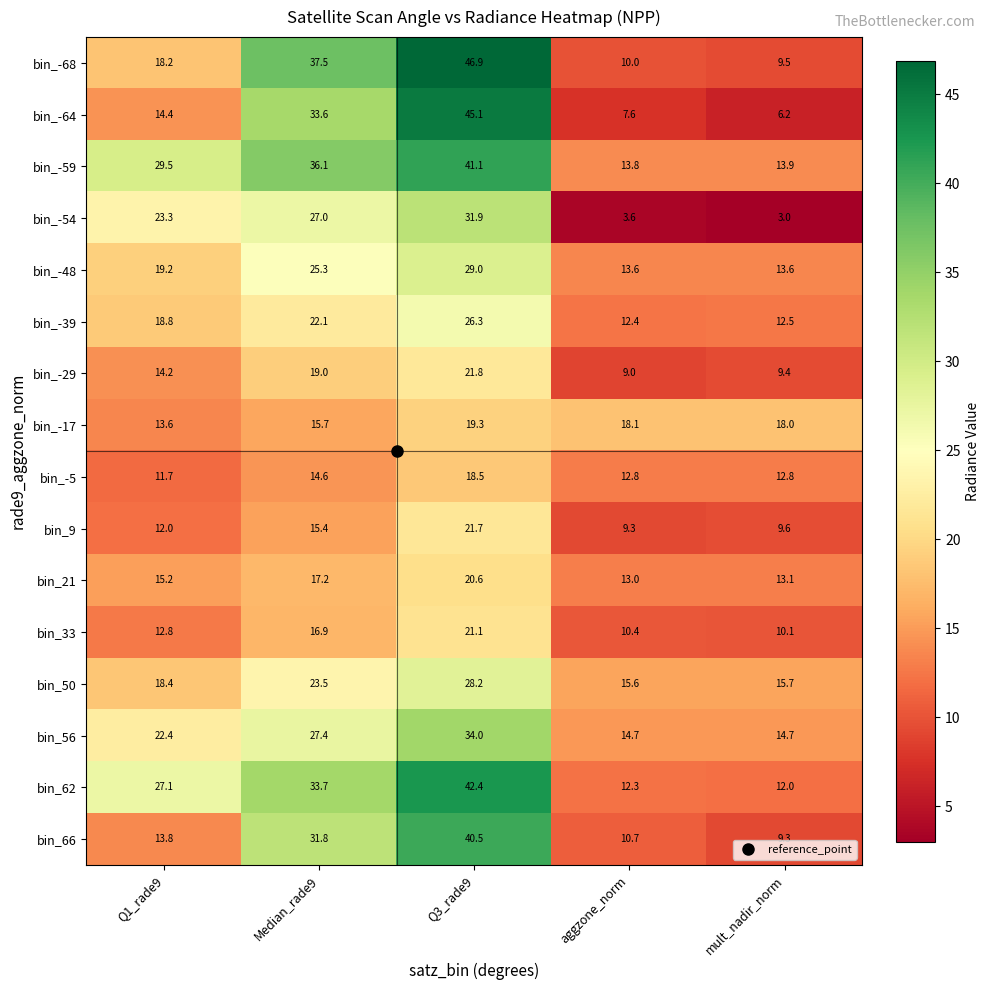

What is the spread (max minus min) of values at aggzone_norm?

14.5